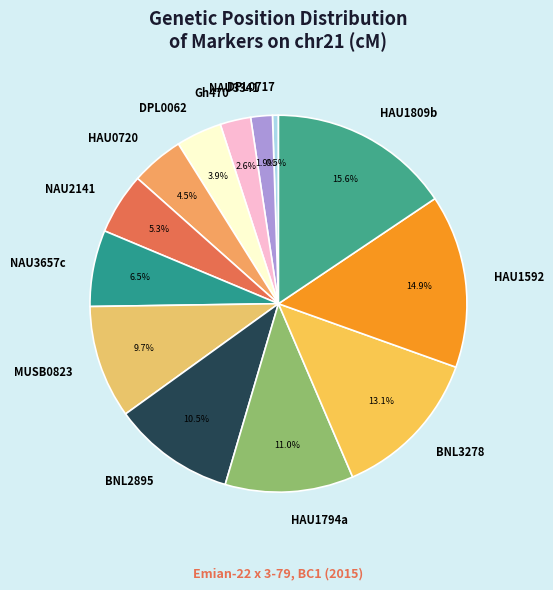

How many slices are in this pie chart?

13